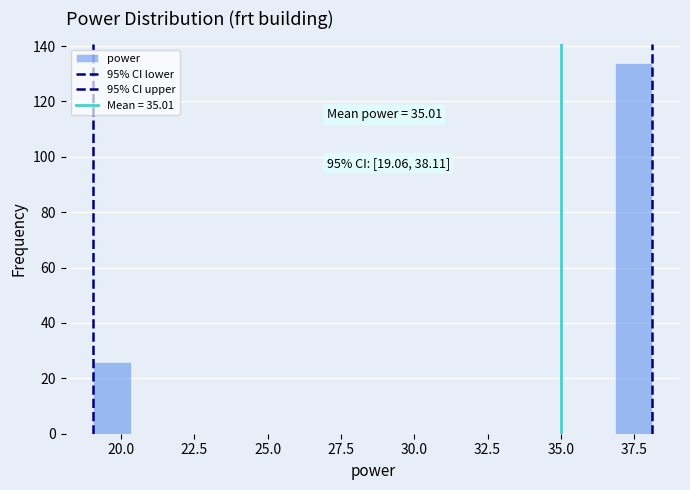

Read against the x-axis, roughly where is the centre of the tallest bar?

37.5